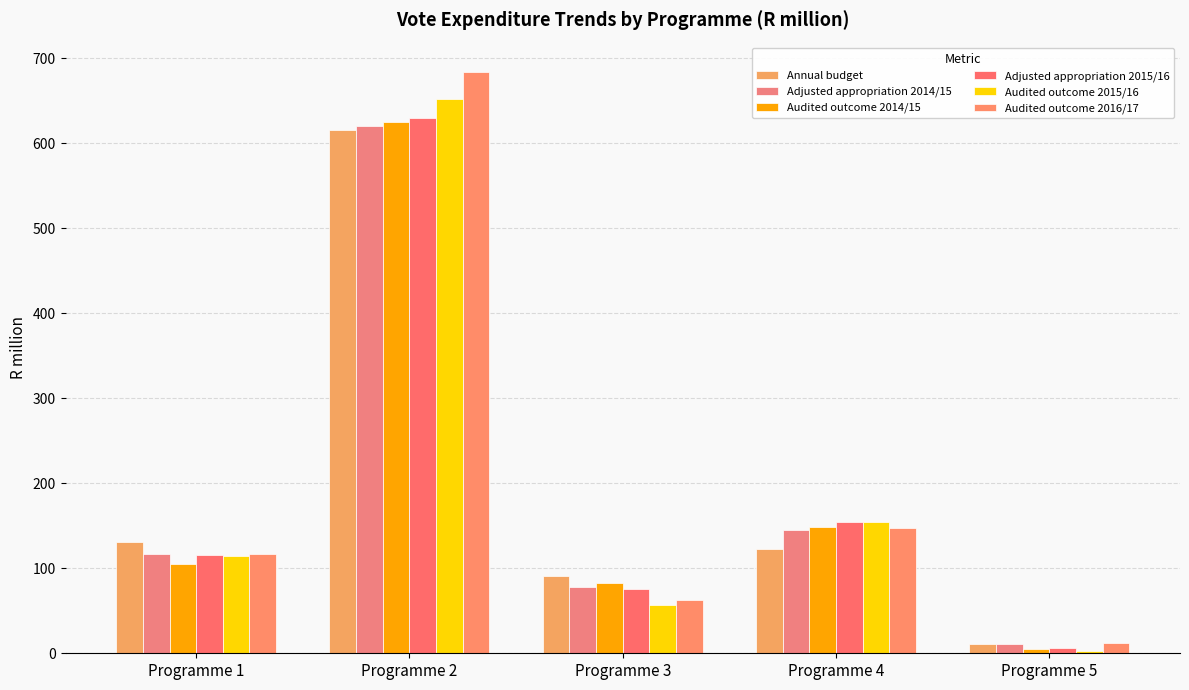

How many distinct data groups are displayed?

6